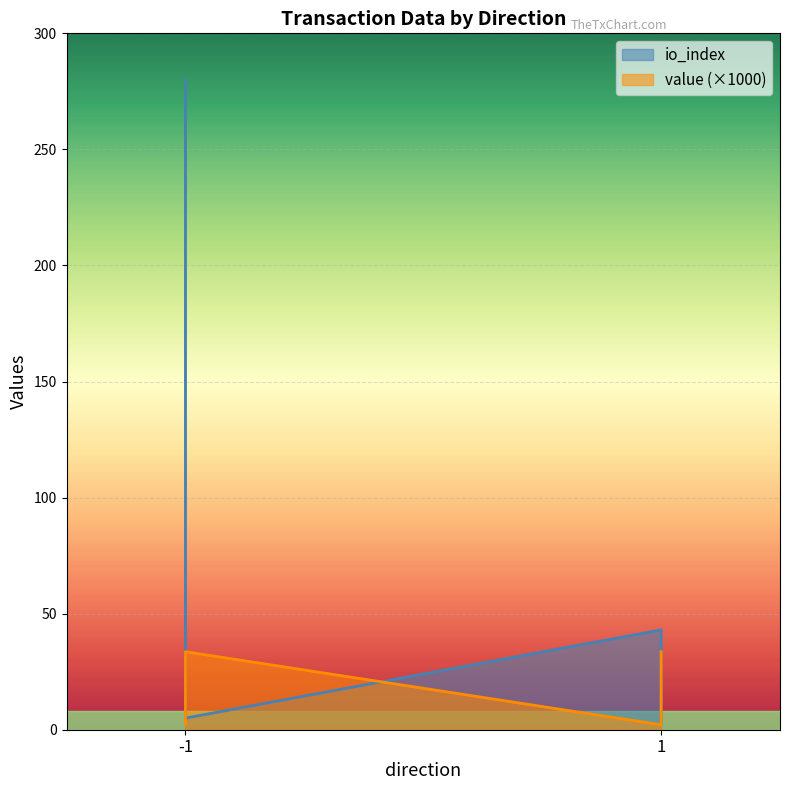

Is it true that value equals 51.6 at 1?

False